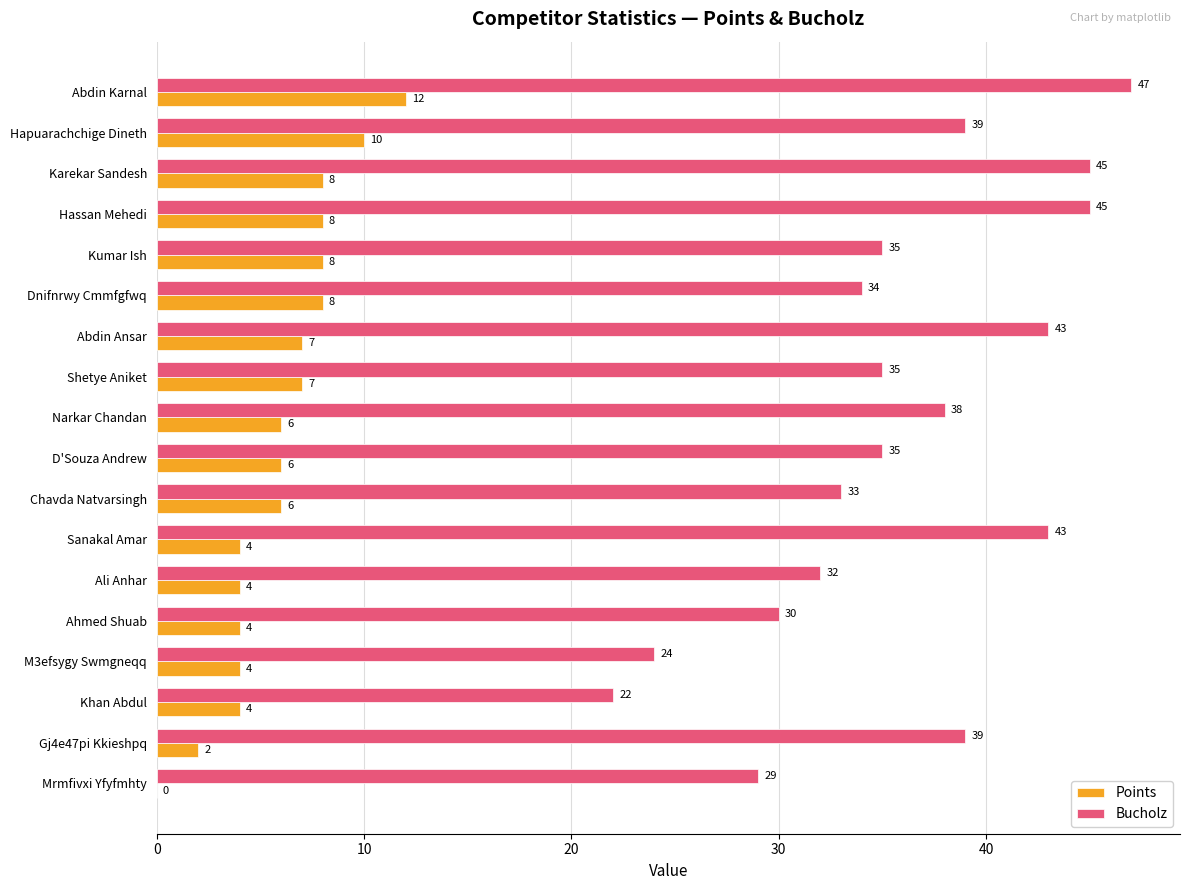

What is the sum of the Points values at Karekar Sandesh and Ahmed Shuab?

12